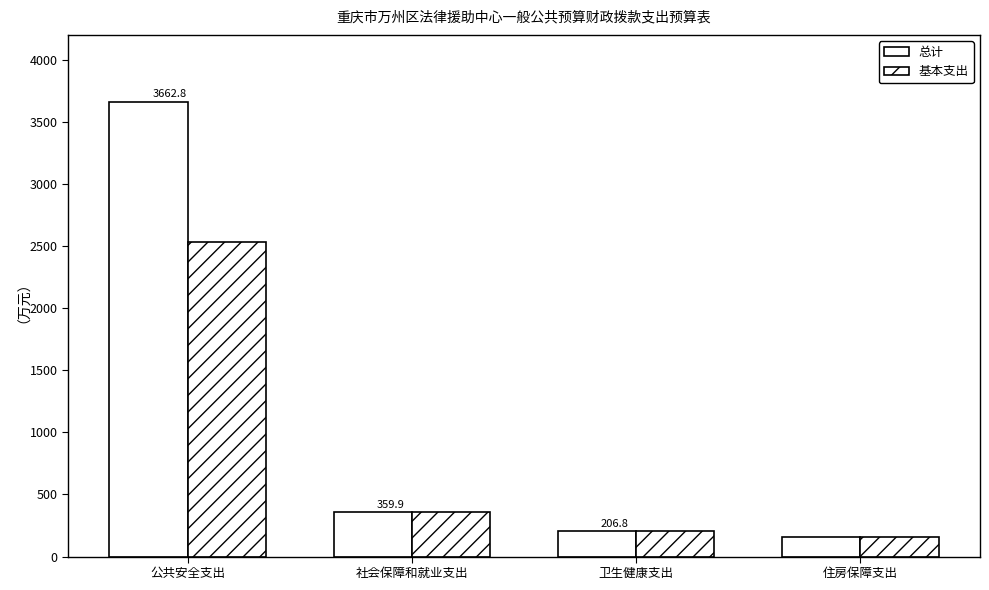

What is the sum of all 总计 values?

4390.7